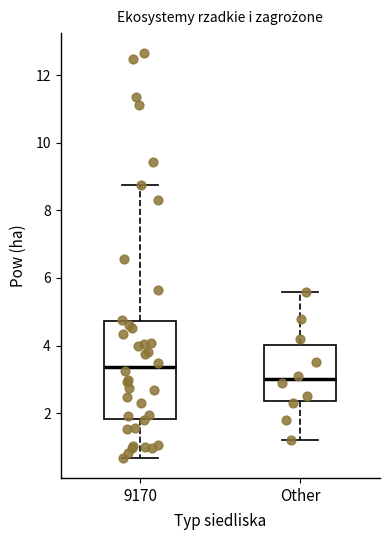

Where does the lower whisker of the box for Other end on the y-axis? The values are not printed on the chart, so give them approximately, as read against the axis.

1.2